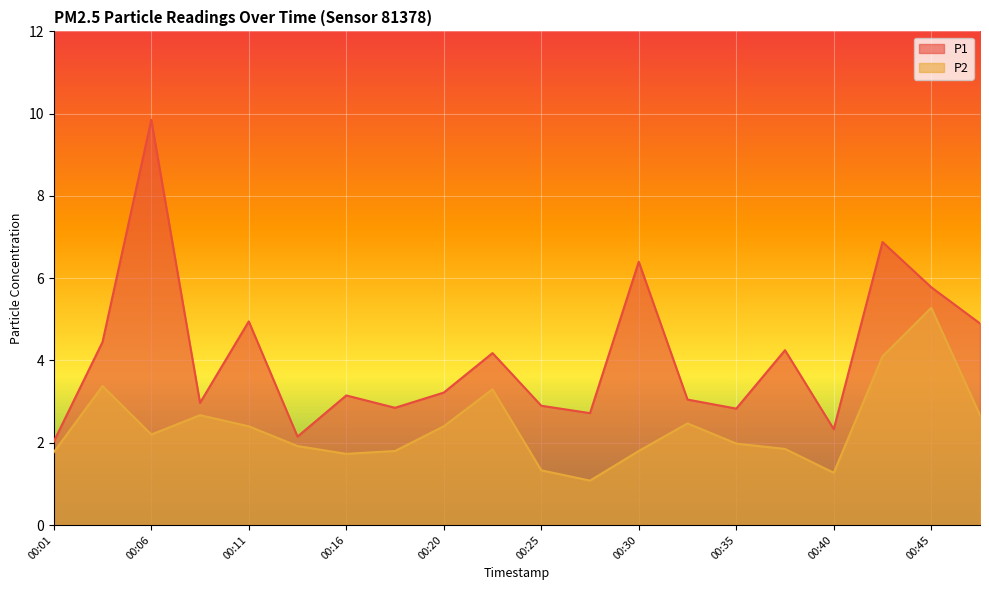

At which label is P2 closest to 3?

00:23